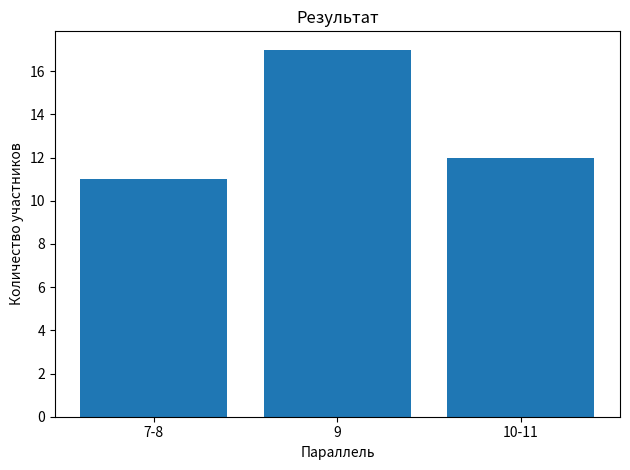

How many values are below 12?

1